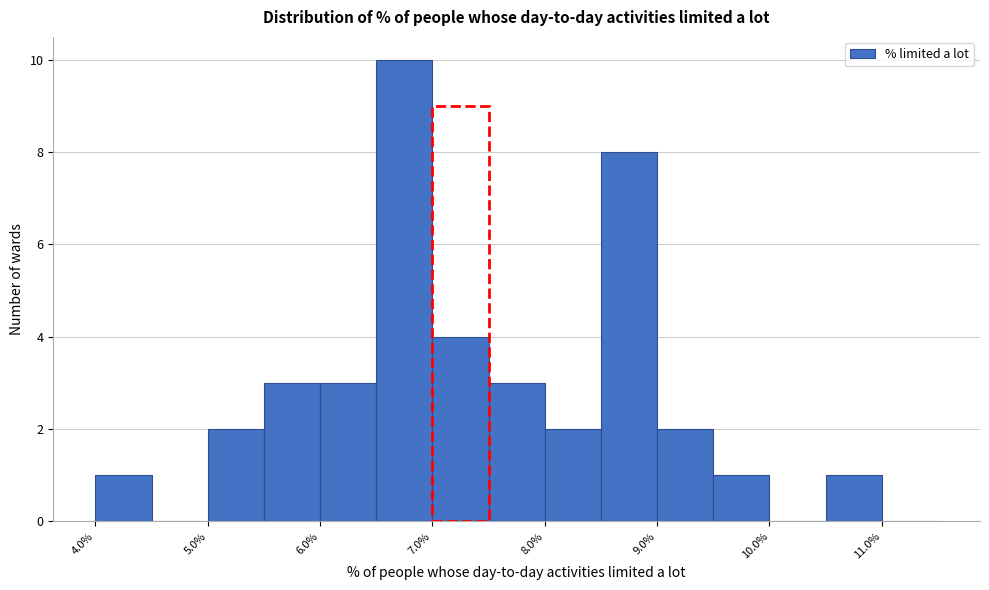

Reading left to right, transcribe this chart: for each bar, give the range it covers on the x-axis and its height. The values are not printed on the chart, so give them approximately, as read against the axis.

4.0 to 4.5: 1
4.5 to 5.0: 0
5.0 to 5.5: 2
5.5 to 6.0: 3
6.0 to 6.5: 3
6.5 to 7.0: 10
7.0 to 7.5: 4
7.5 to 8.0: 3
8.0 to 8.5: 2
8.5 to 9.0: 8
9.0 to 9.5: 2
9.5 to 10.0: 1
10.0 to 10.5: 0
10.5 to 11.0: 1
11.0 to 11.5: 0